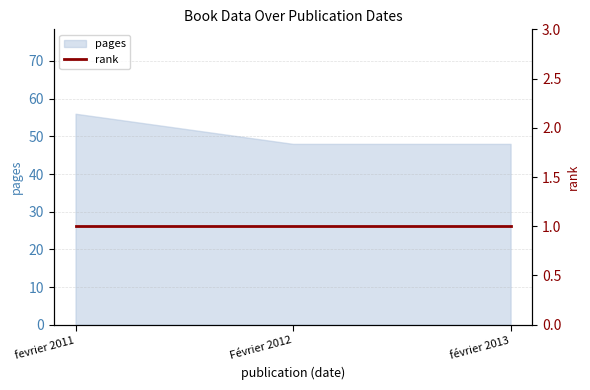

Between Février 2012 and février 2013, which is larger?

Février 2012